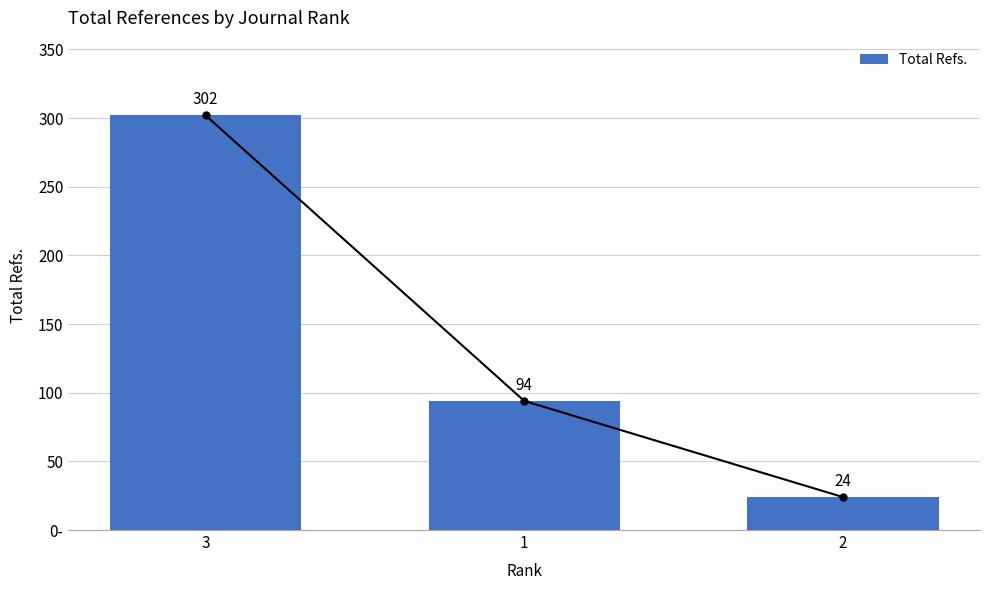

What is the difference between the values at 2 and 1?

70